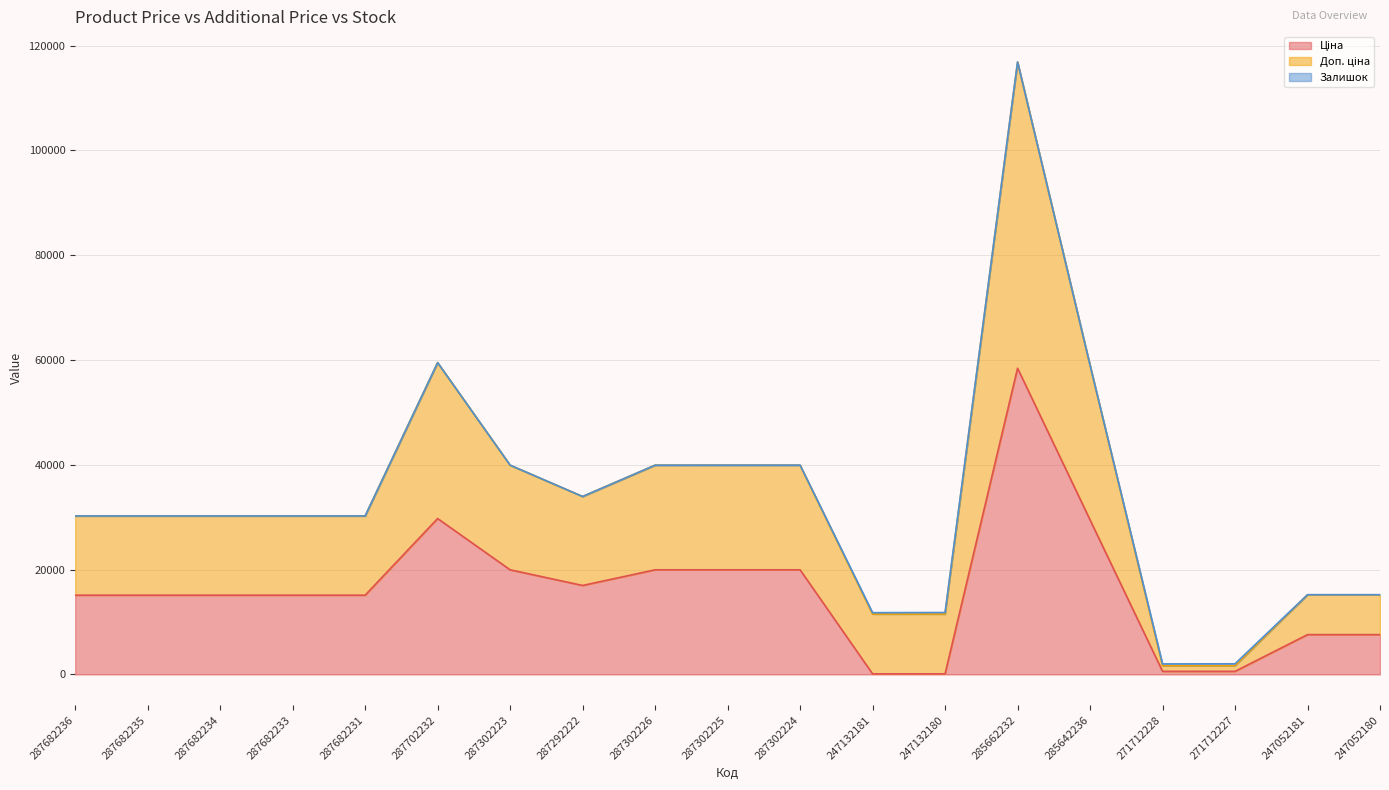

At which category is the sum across all series the highest?

285662232